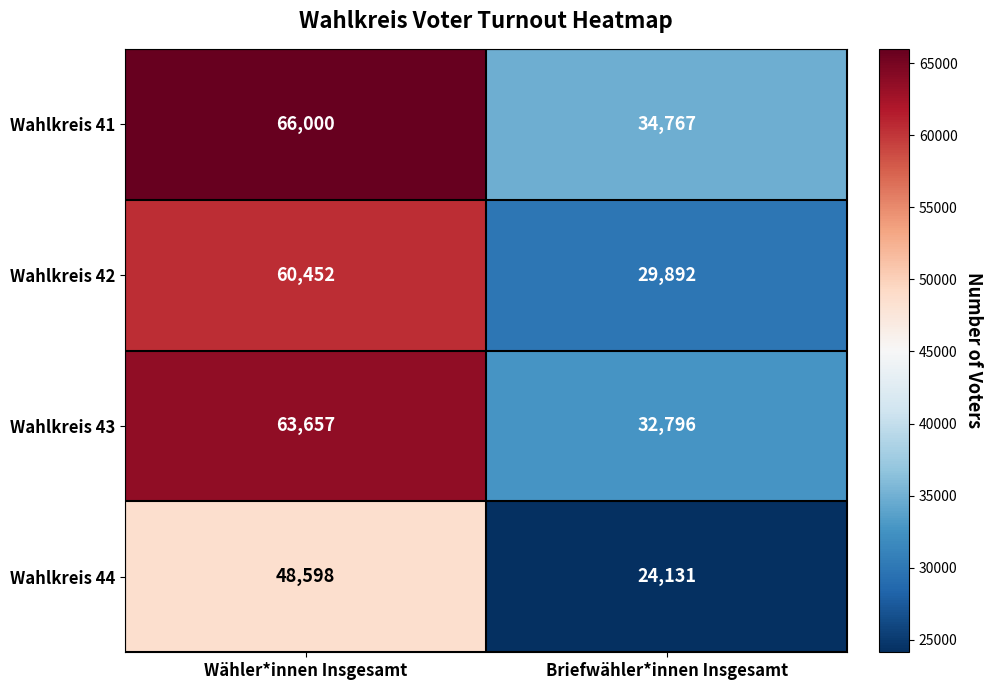

What is the approximate value of Wahlkreis 41 at Briefwähler*innen Insgesamt, to the nearest 50?

34750